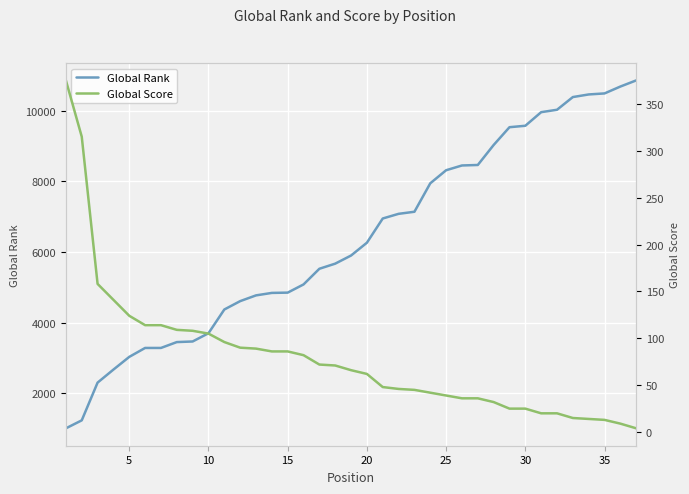

What is the difference between the maximum and minimum values in the Global Score series?

371